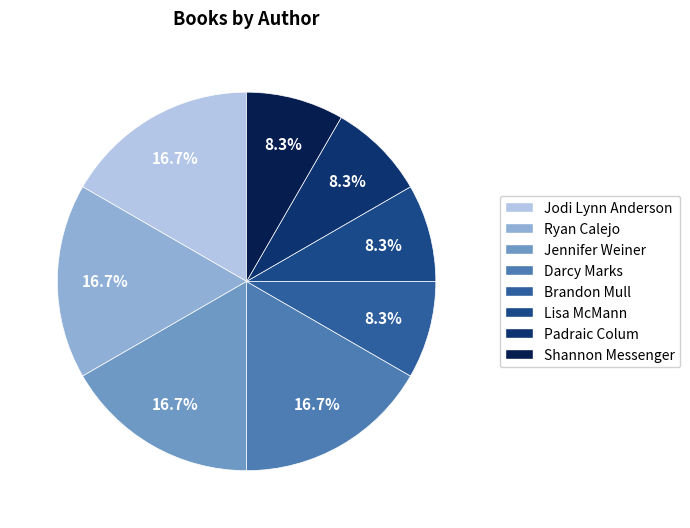

What is the smallest slice in the pie chart?

Brandon Mull (43344647)